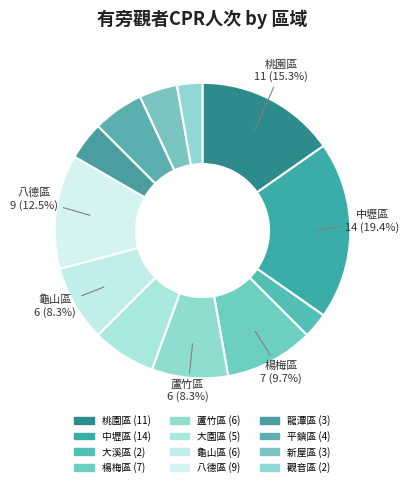

To the nearest percent, what is the difference between the 桃園區 and 大園區 slice percentages?

8%